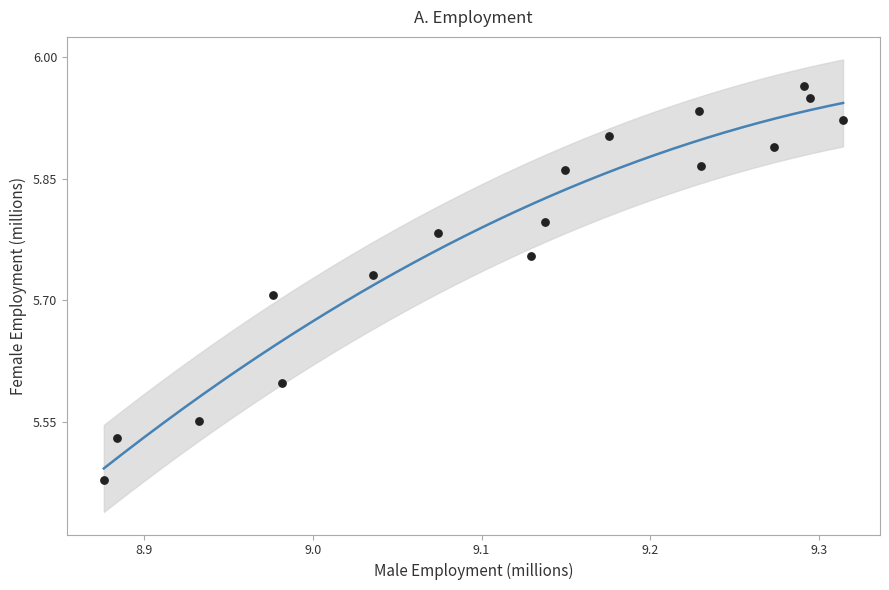

What is the range of X values (max minus min)?

0.4